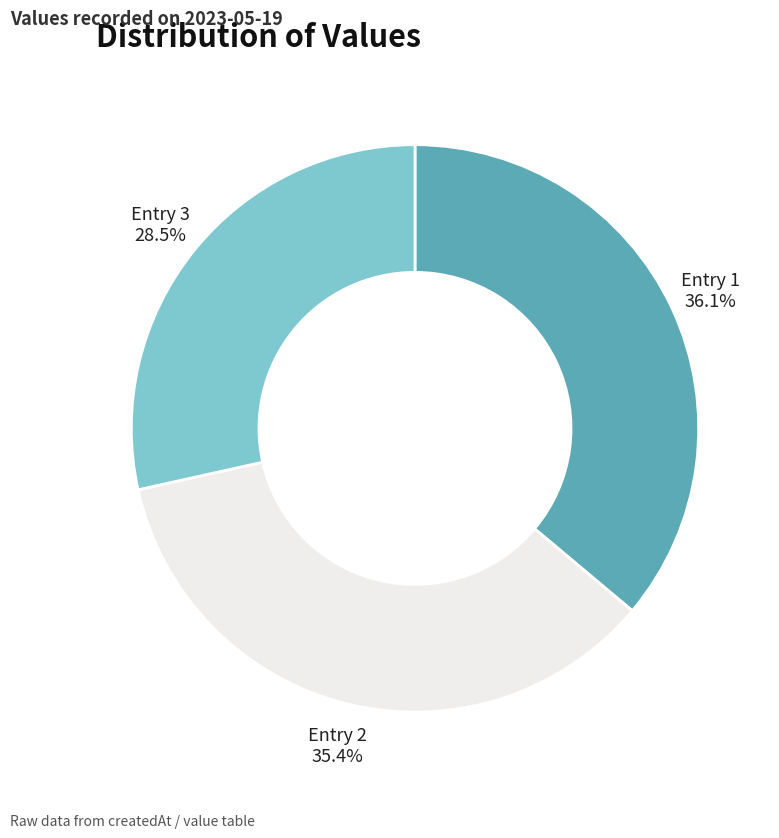

To the nearest percent, what is the average slice percentage?

33%